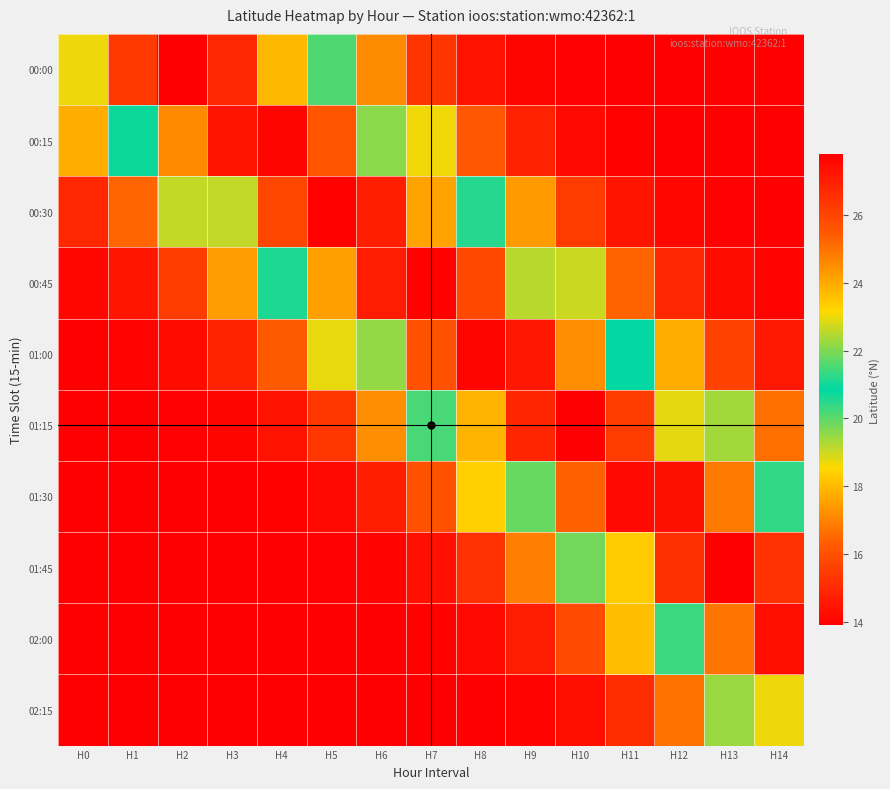

Reading left to right, extract all data points from this chart.

00:00: H0=23.0	H1=26.3	H2=27.8	H3=26.8	H4=23.7	H5=20.1	H6=17.1	H7=15.3	H8=14.4	H9=14.0	H10=13.9	H11=13.9	H12=13.9	H13=13.9	H14=13.9
00:15: H0=17.8	H1=21.0	H2=24.6	H3=27.2	H4=27.6	H5=25.6	H6=22.1	H7=18.7	H8=16.2	H9=14.8	H10=14.2	H11=14.0	H12=13.9	H13=13.9	H14=13.9
00:30: H0=14.9	H1=16.4	H2=19.1	H3=22.6	H4=26.0	H5=27.7	H6=27.0	H7=24.1	H8=20.5	H9=17.4	H10=15.4	H11=14.5	H12=14.1	H13=13.9	H14=13.9
00:45: H0=14.1	H1=14.5	H2=15.5	H3=17.5	H4=20.6	H5=24.2	H6=27.0	H7=27.7	H8=25.9	H9=22.5	H10=19.0	H11=16.4	H12=14.9	H13=14.2	H14=14.0
01:00: H0=13.9	H1=14.0	H2=14.2	H3=14.8	H4=16.2	H5=18.7	H6=22.2	H7=25.7	H8=27.7	H9=27.2	H10=24.5	H11=20.9	H12=17.7	H13=15.6	H14=14.5
01:15: H0=13.9	H1=13.9	H2=13.9	H3=14.0	H4=14.4	H5=15.3	H6=17.2	H7=20.2	H8=23.8	H9=26.8	H10=27.8	H11=26.2	H12=22.9	H13=19.4	H14=16.6
01:30: H0=13.9	H1=13.9	H2=13.9	H3=13.9	H4=14.0	H5=14.2	H6=14.7	H7=16.0	H8=18.4	H9=21.8	H10=25.3	H11=27.5	H12=27.4	H13=24.9	H14=21.3
01:45: H0=13.9	H1=13.9	H2=13.9	H3=13.9	H4=13.9	H5=13.9	H6=14.0	H7=14.3	H8=15.2	H9=16.9	H10=19.8	H11=23.4	H12=26.6	H13=27.8	H14=26.5
02:00: H0=13.9	H1=13.9	H2=13.9	H3=13.9	H4=13.9	H5=13.9	H6=13.9	H7=14.0	H8=14.1	H9=14.6	H10=15.8	H11=18.1	H12=21.4	H13=25.0	H14=27.4
02:15: H0=13.9	H1=13.9	H2=13.9	H3=13.9	H4=13.9	H5=13.9	H6=13.9	H7=13.9	H8=13.9	H9=14.0	H10=14.3	H11=15.1	H12=16.7	H13=19.4	H14=23.0